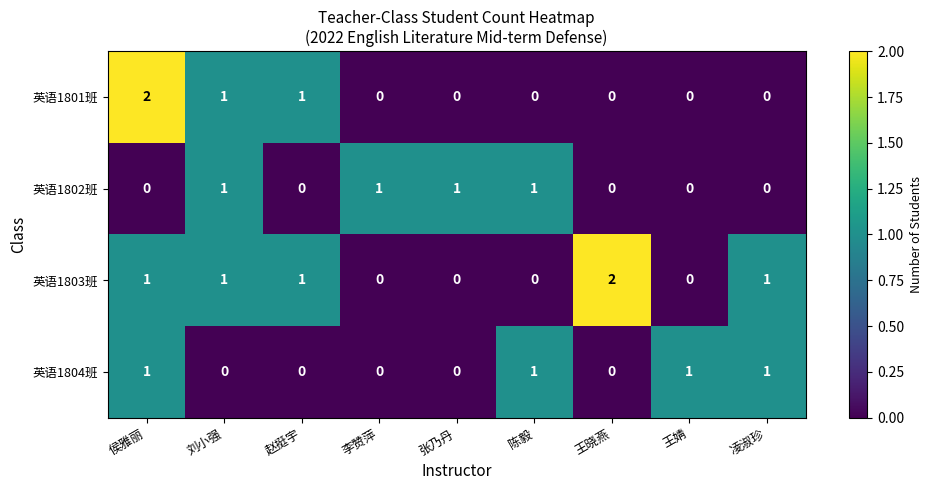

The value of 英语1802班 at 张乃丹 is 2. True or false?

False